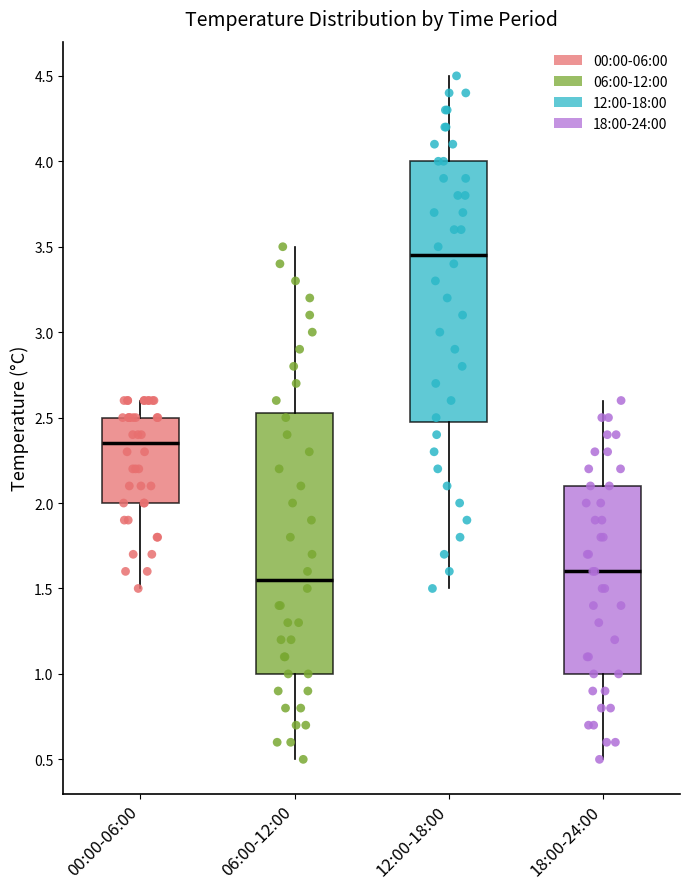

Reading left to right, read every box against the y-axis: the position of its median line, the range the box covers, and the ends of its whiskers. The values are not printed on the chart, so give them approximately, as read against the axis.

00:00-06:00: median 2.35, box 2.00 to 2.50, whiskers 1.50 to 2.60
06:00-12:00: median 1.55, box 1.00 to 2.55, whiskers 0.50 to 3.50
12:00-18:00: median 3.45, box 2.50 to 4.00, whiskers 1.50 to 4.50
18:00-24:00: median 1.60, box 1.00 to 2.10, whiskers 0.50 to 2.60